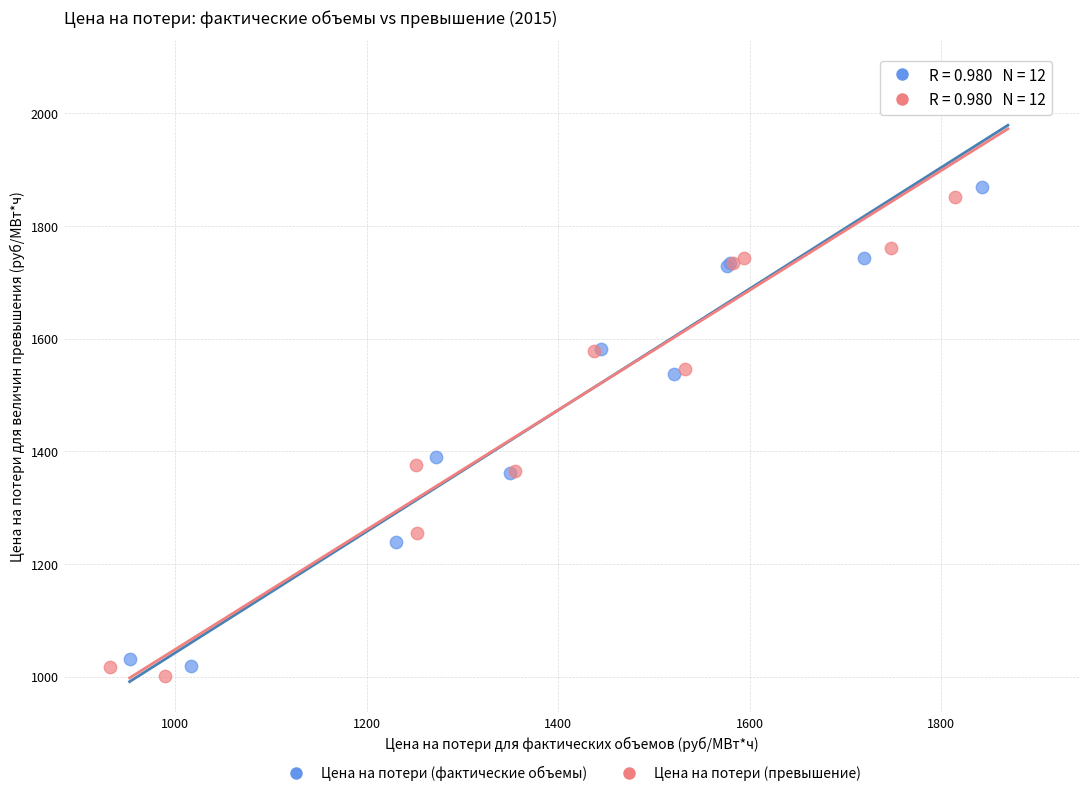

Which series reaches the maximum Y coordinate?

Цена на потери (превышение)